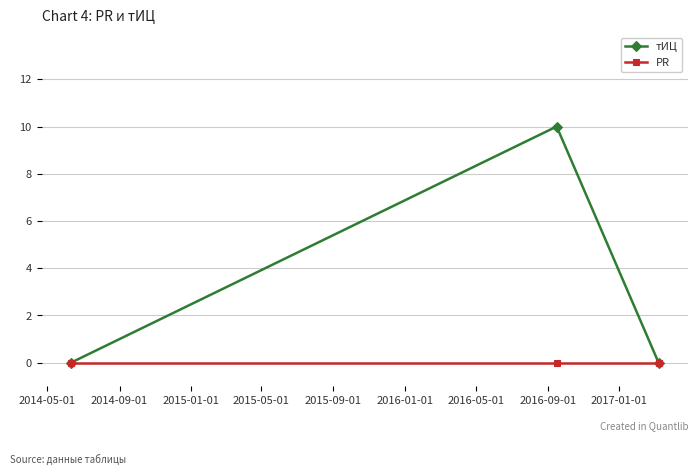

Rank the series by their average value, from highest to lowest.

тИЦ, PR